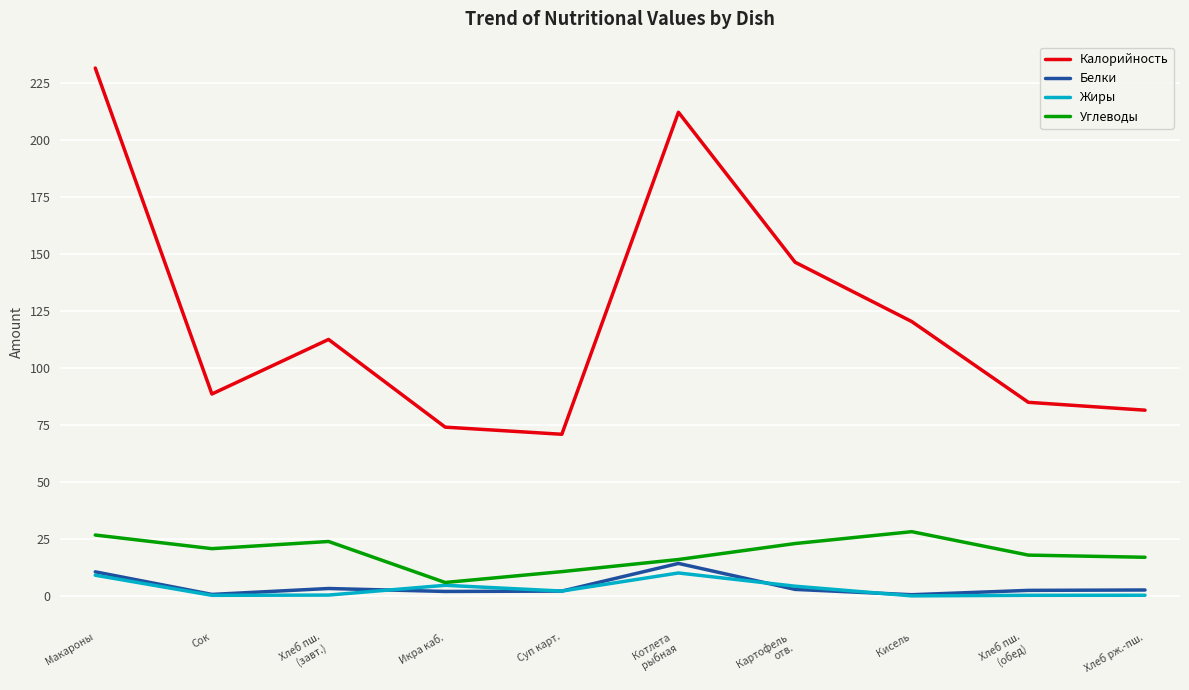

List the series in order of their peak value, highest first.

Калорийность, Углеводы, Белки, Жиры